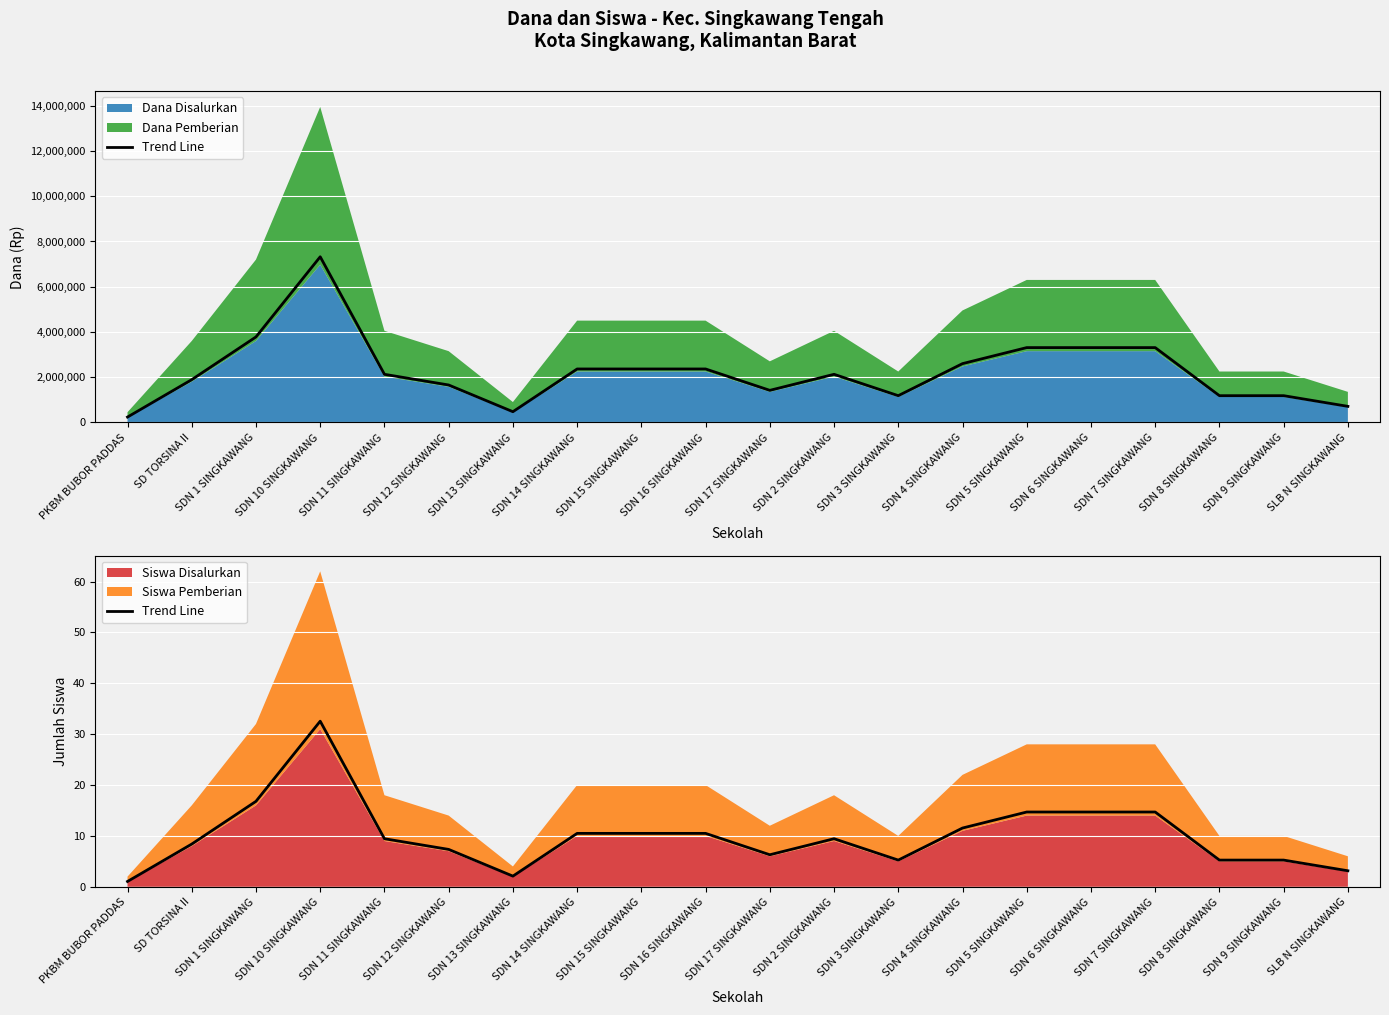

The chart shows a value of 23.0 at SDN 6 SINGKAWANG. True or false?

False